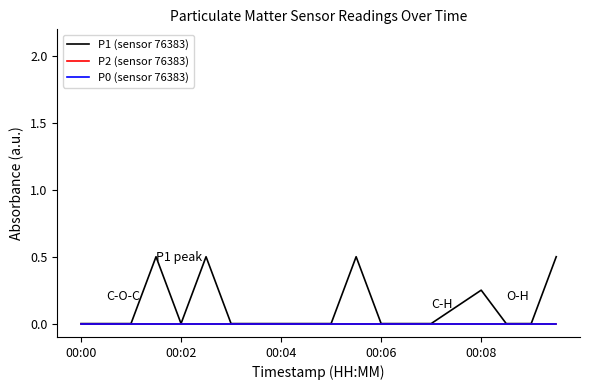

Does the chart have visible grid lines?

No